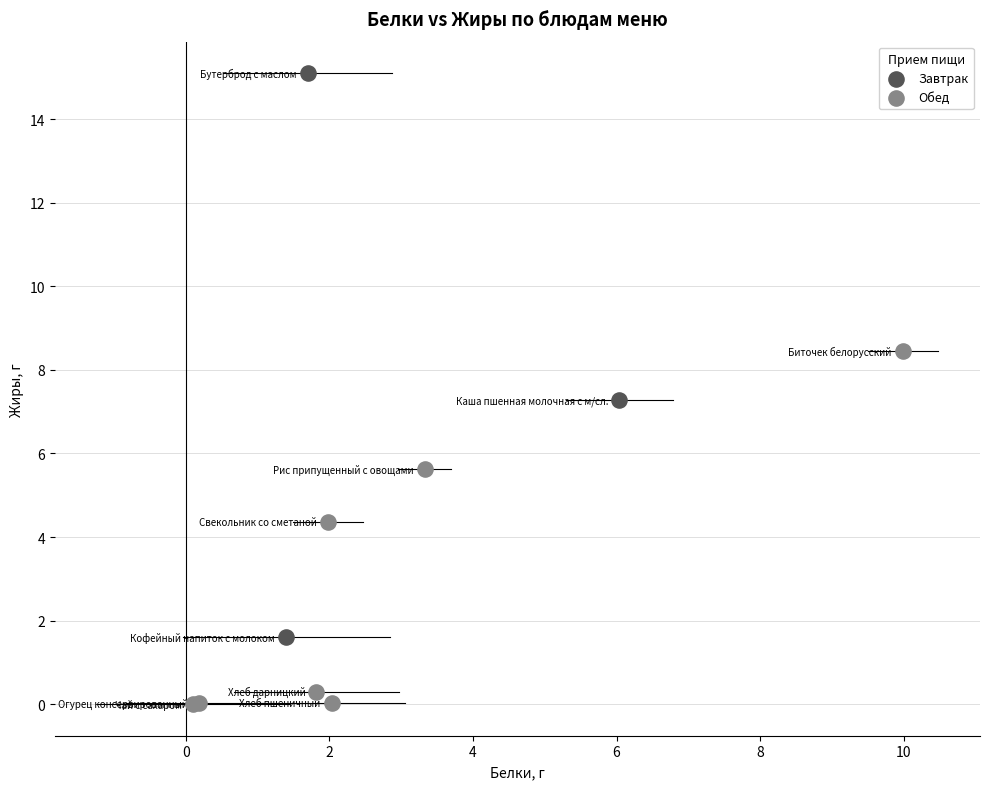

What are all the series names shown in the legend?

Завтрак, Обед